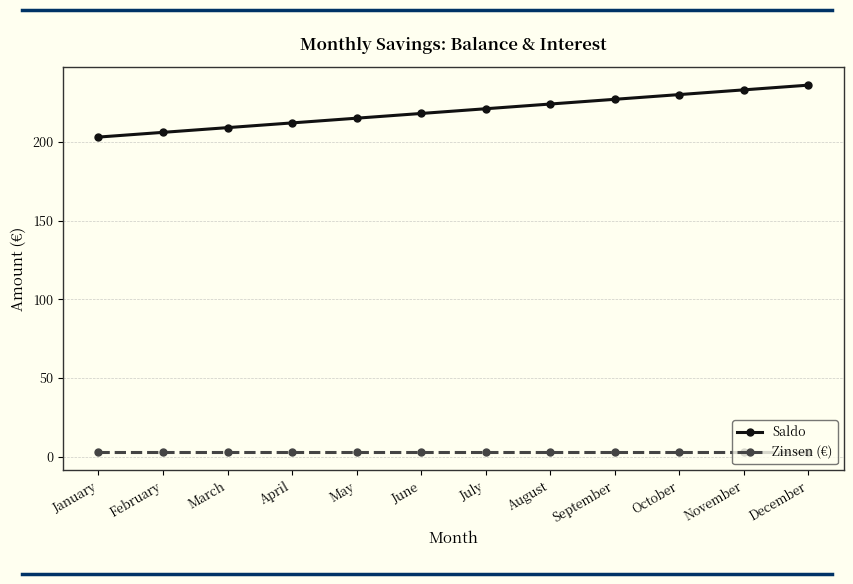

What value does the Zinsen (€) series have at July?

3